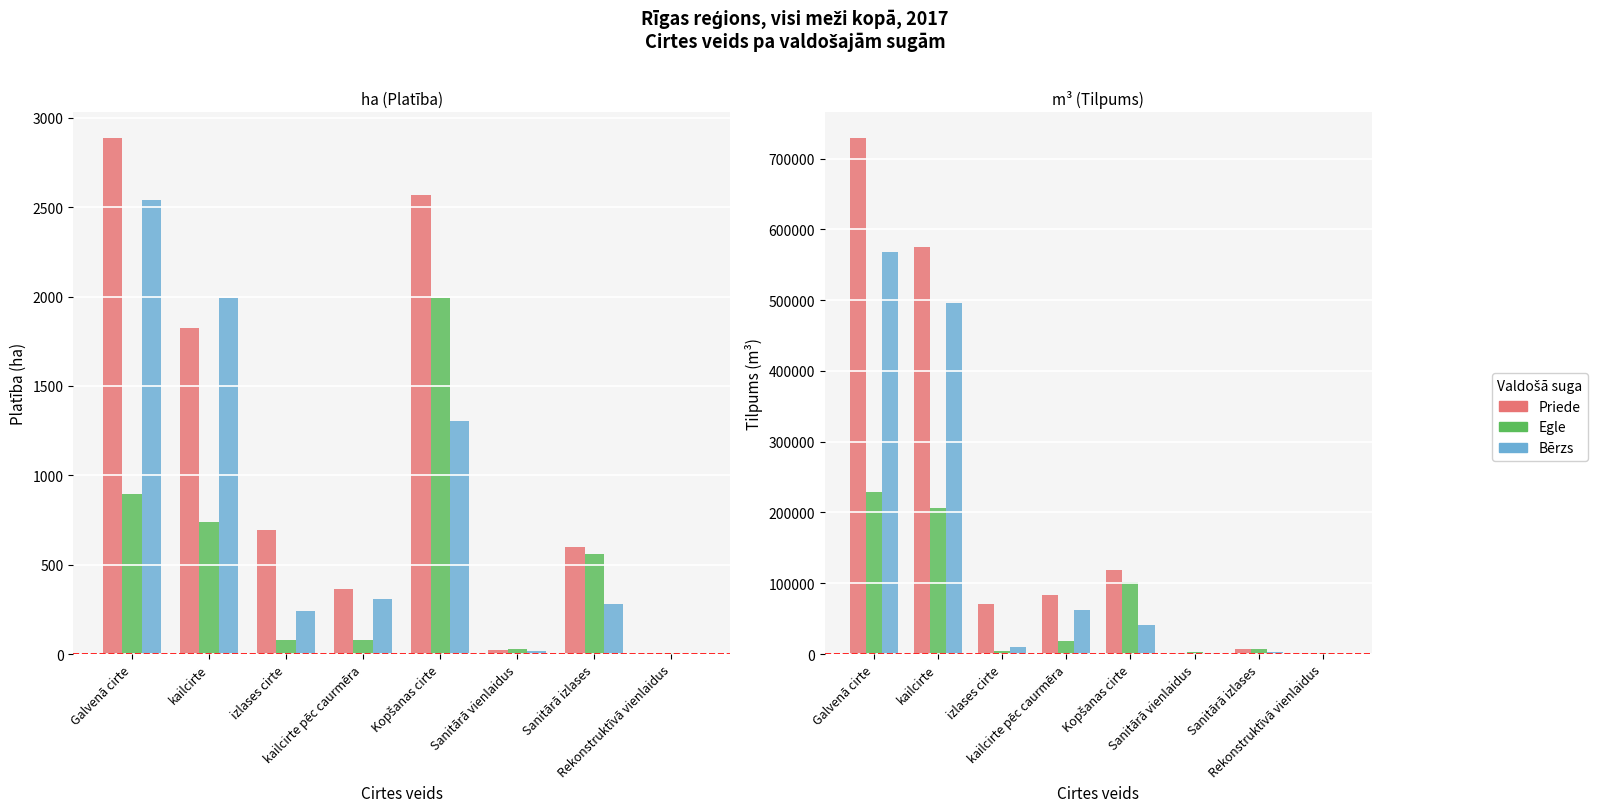

Count the number of categories in the chart.

8